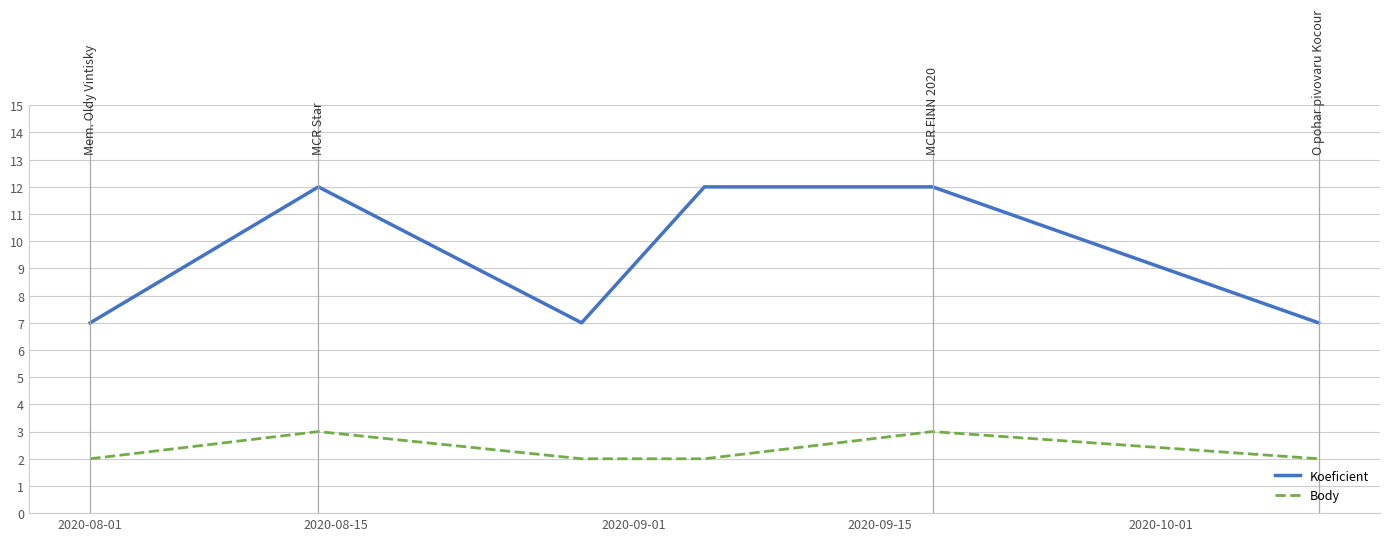

Which series has the widest spread of values?

Koeficient